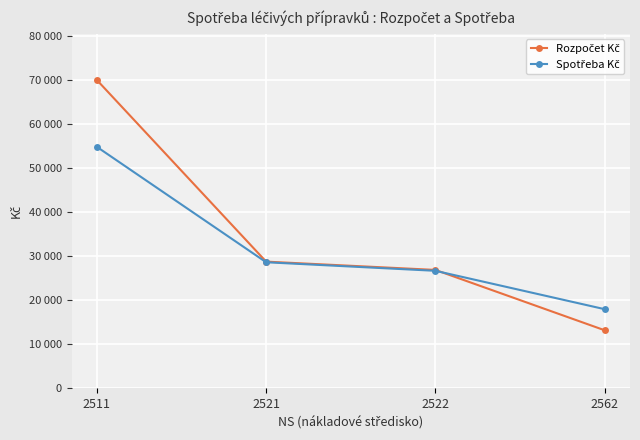

Rank the series at 2521 from lowest to highest value.

Spotřeba Kč, Rozpočet Kč